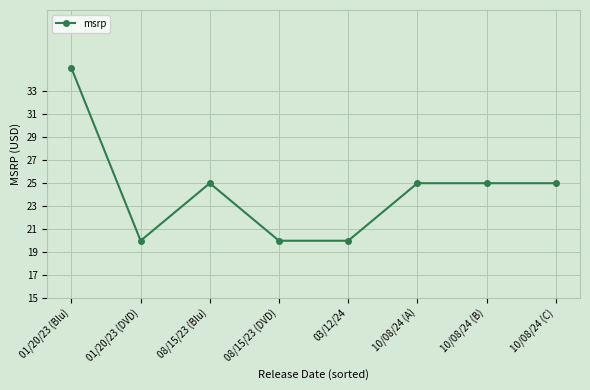

What is the greatest value displayed?

35.0